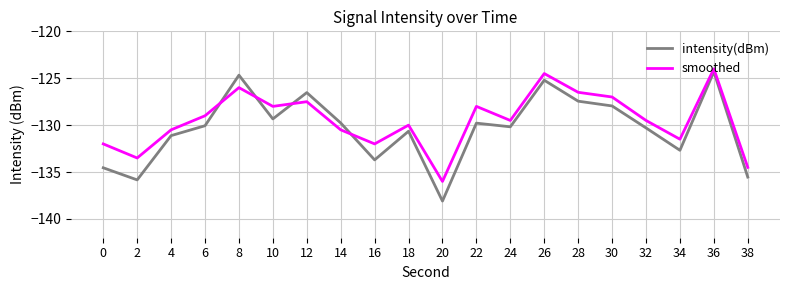

What is the total value across all series at 30?

-255.0